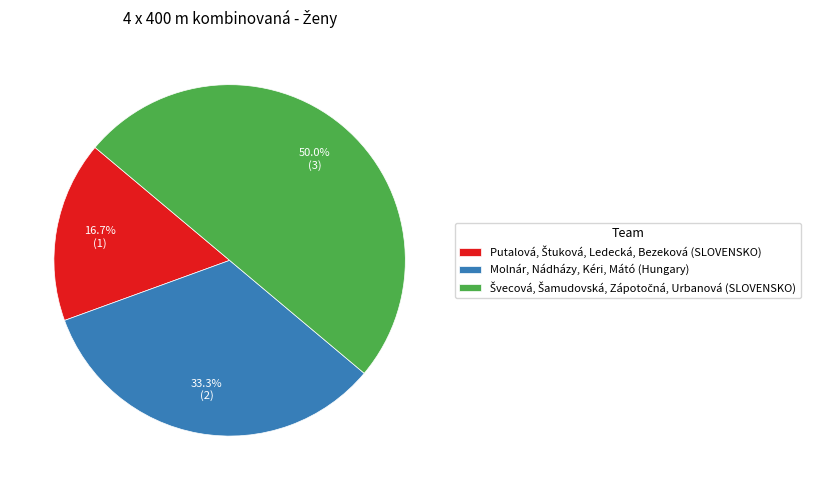

How many slices are in this pie chart?

3